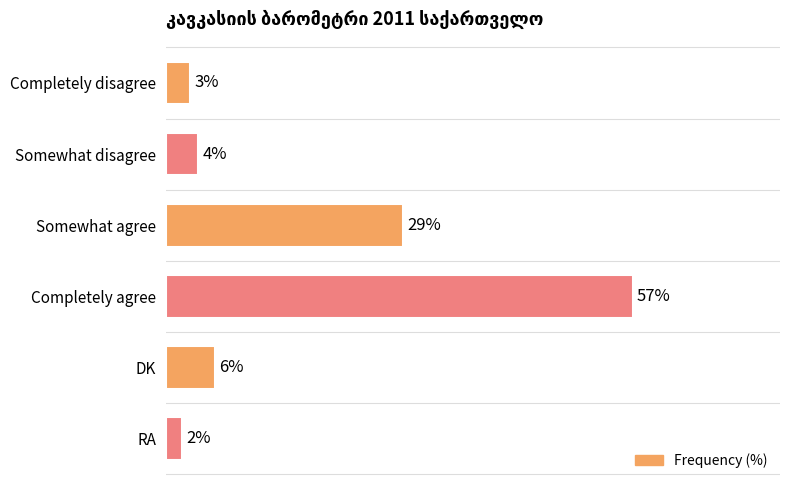

Between RA and Somewhat disagree, which is larger?

Somewhat disagree